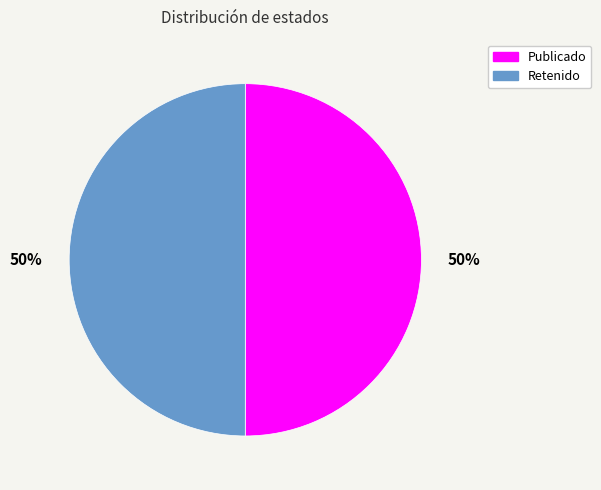

To the nearest percent, what is the average slice percentage?

50%